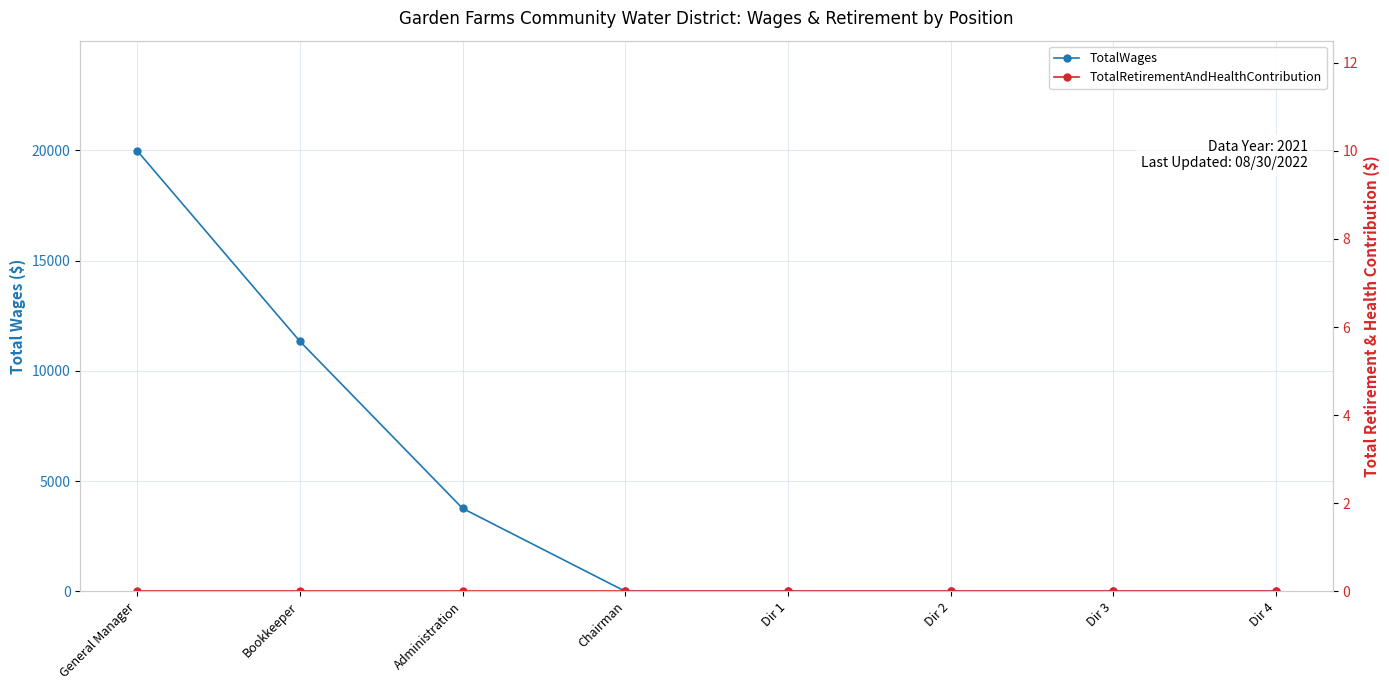

Which label corresponds to the smallest value in the chart?

Chairman